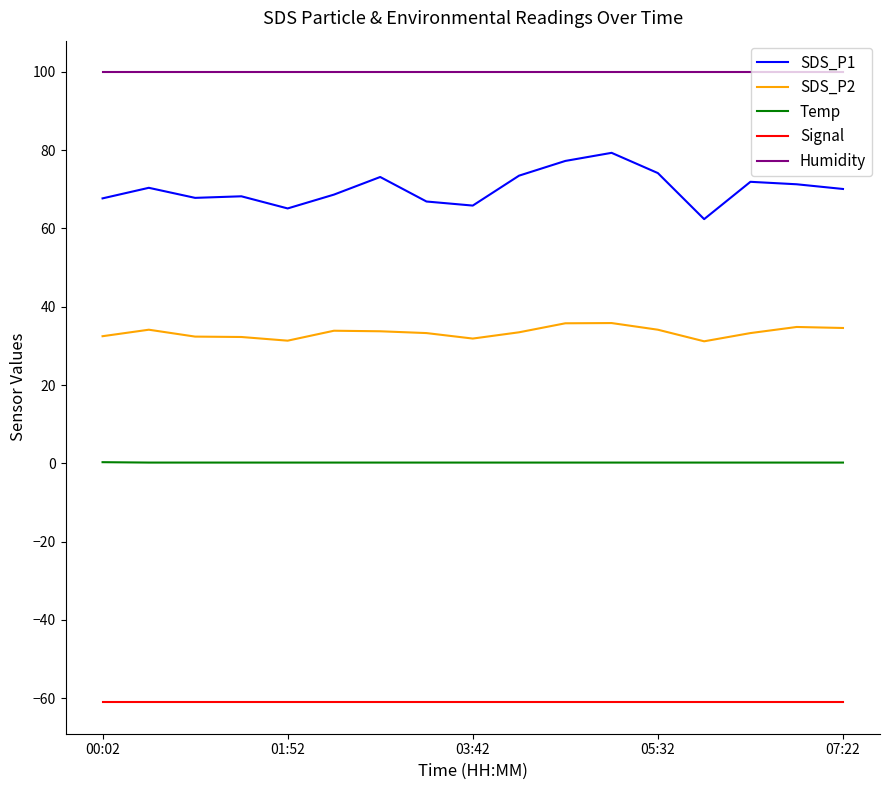

Which series has the widest spread of values?

SDS_P1